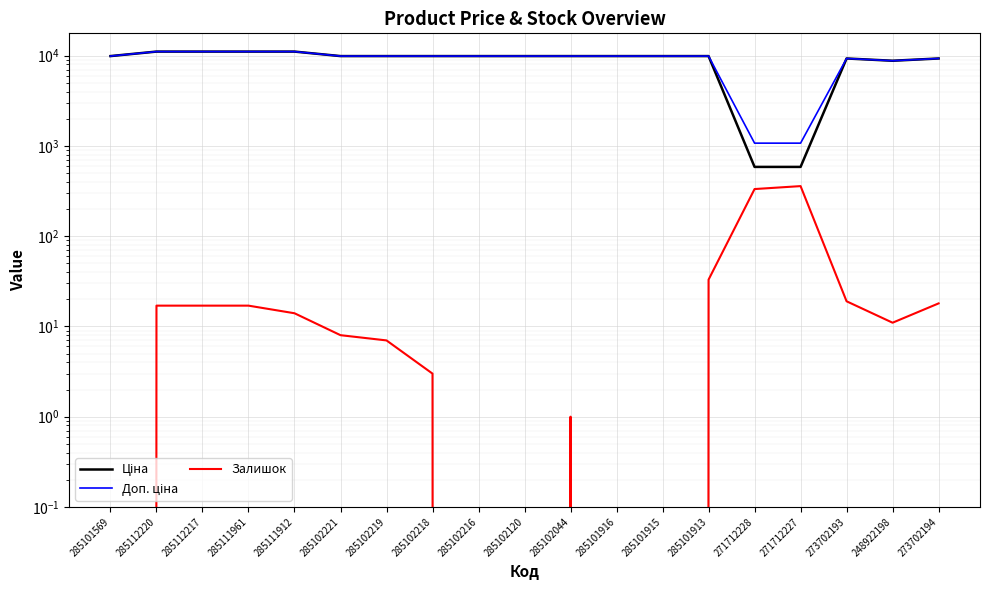

How many interior local valleys does the Залишок series have?

1